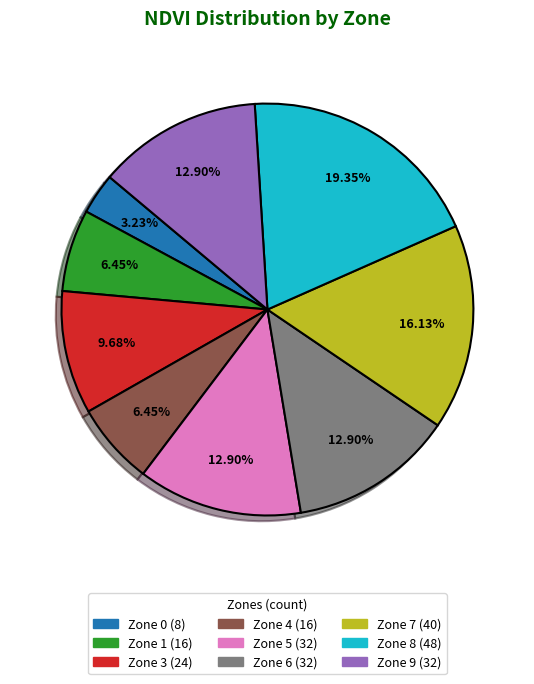

To the nearest percent, what portion does Zone 6 represent?

13%